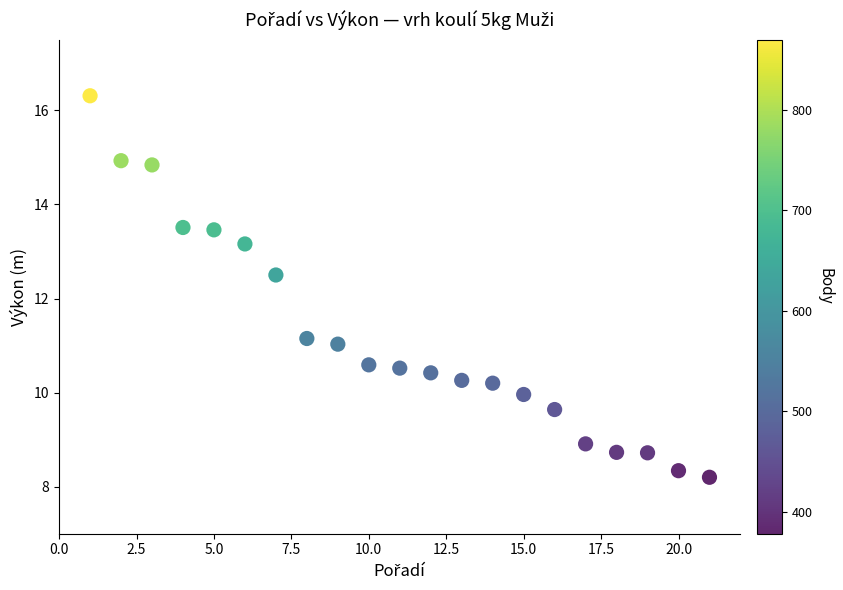

What Y value in the scatter plot is closest to 12?

12.5